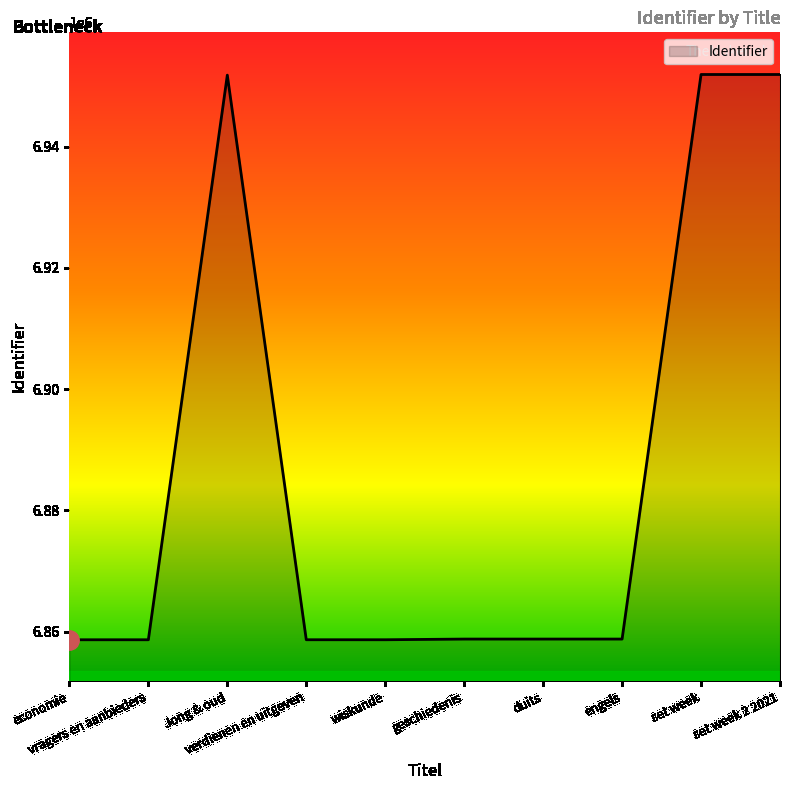

Approximately how many times larger is the value at geschiedenis compared to verdienen en uitgeven?

1.0